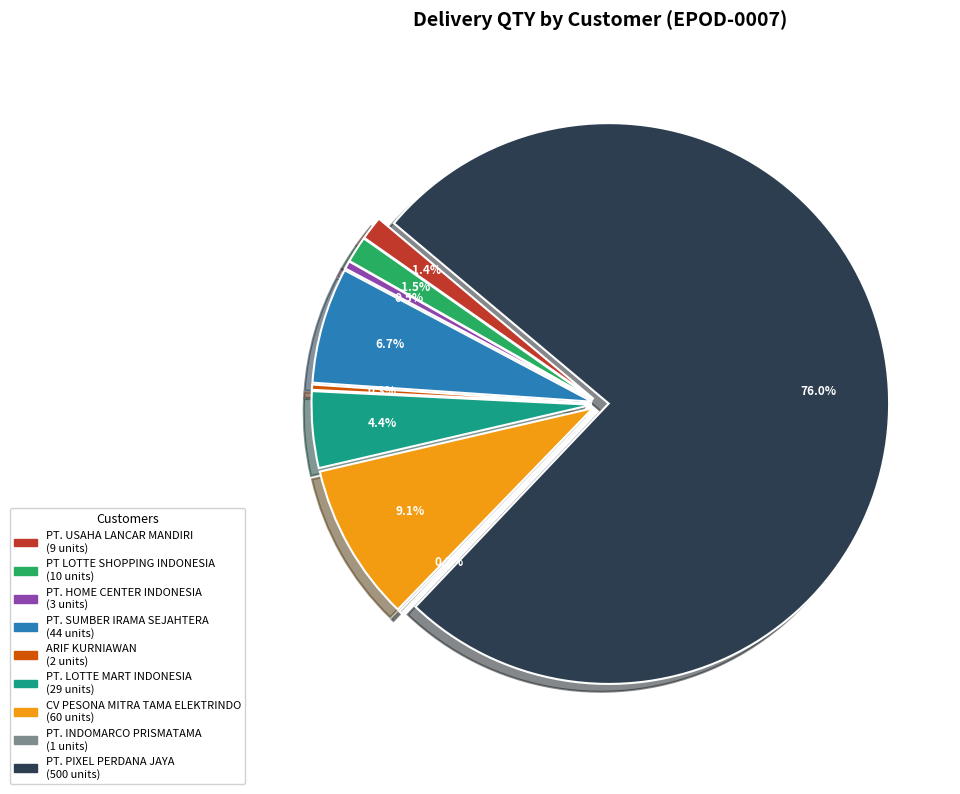

How much of the chart is everything except PT. USAHA LANCAR MANDIRI?

98.6%